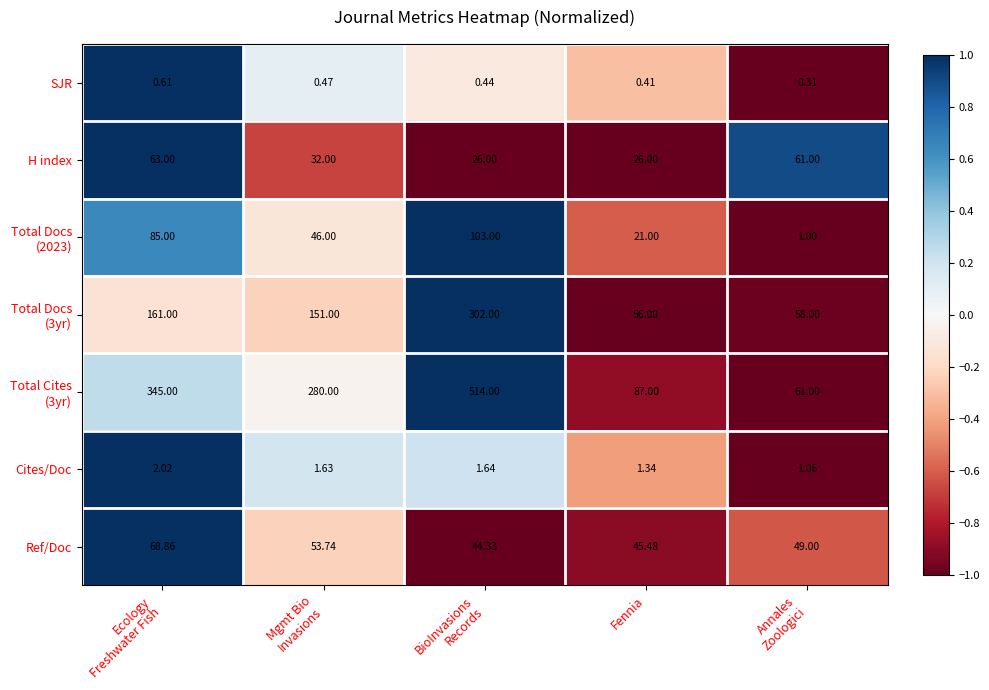

How many categories are shown in the chart?

5